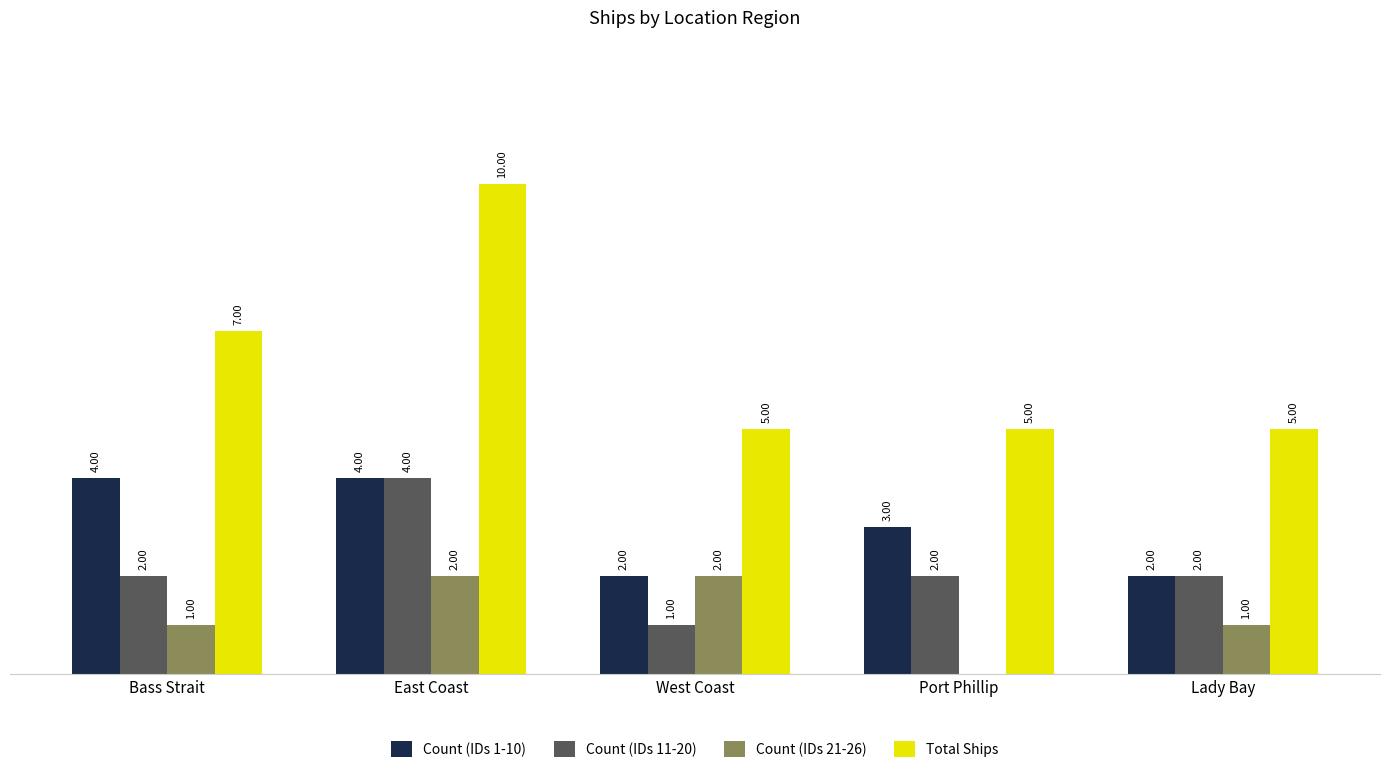

Which series changed the most between East Coast and West Coast?

Total Ships